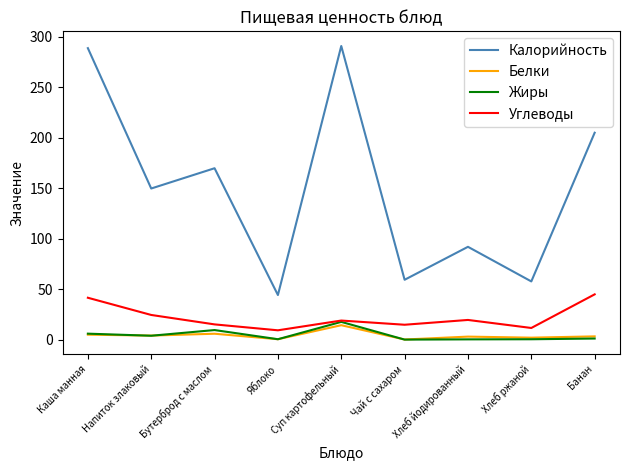

Between Хлеб йодированный and Хлеб ржаной, which series saw the biggest shift?

Калорийность